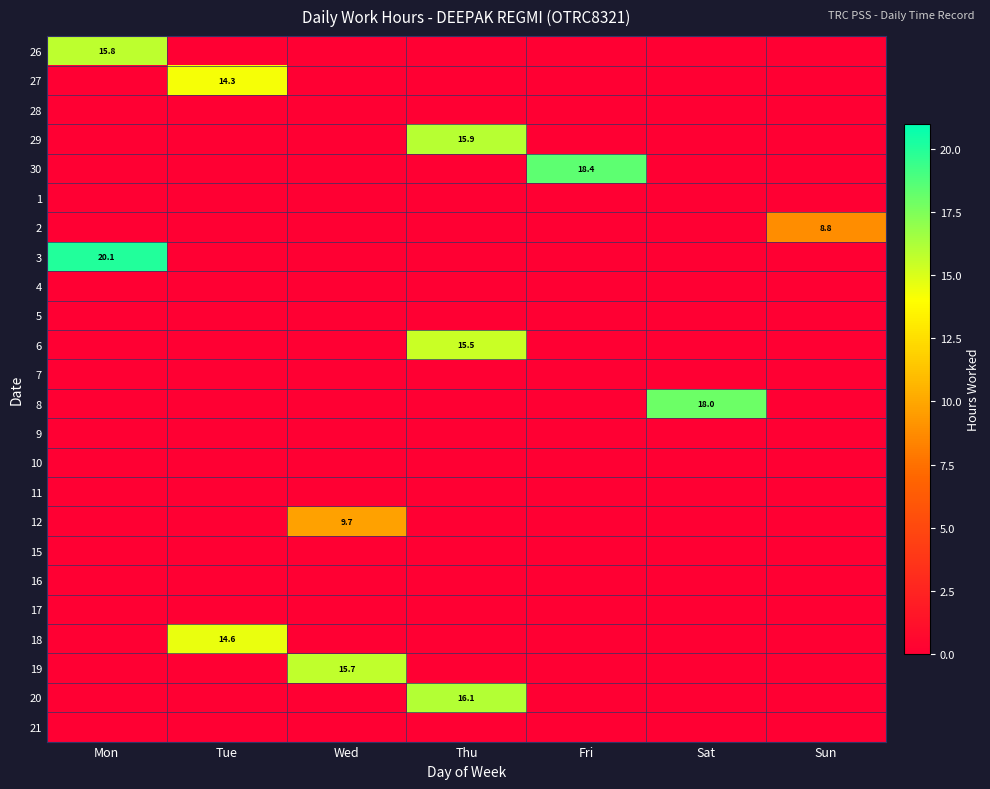

What is the difference between the highest and lowest values at Fri?

18.4